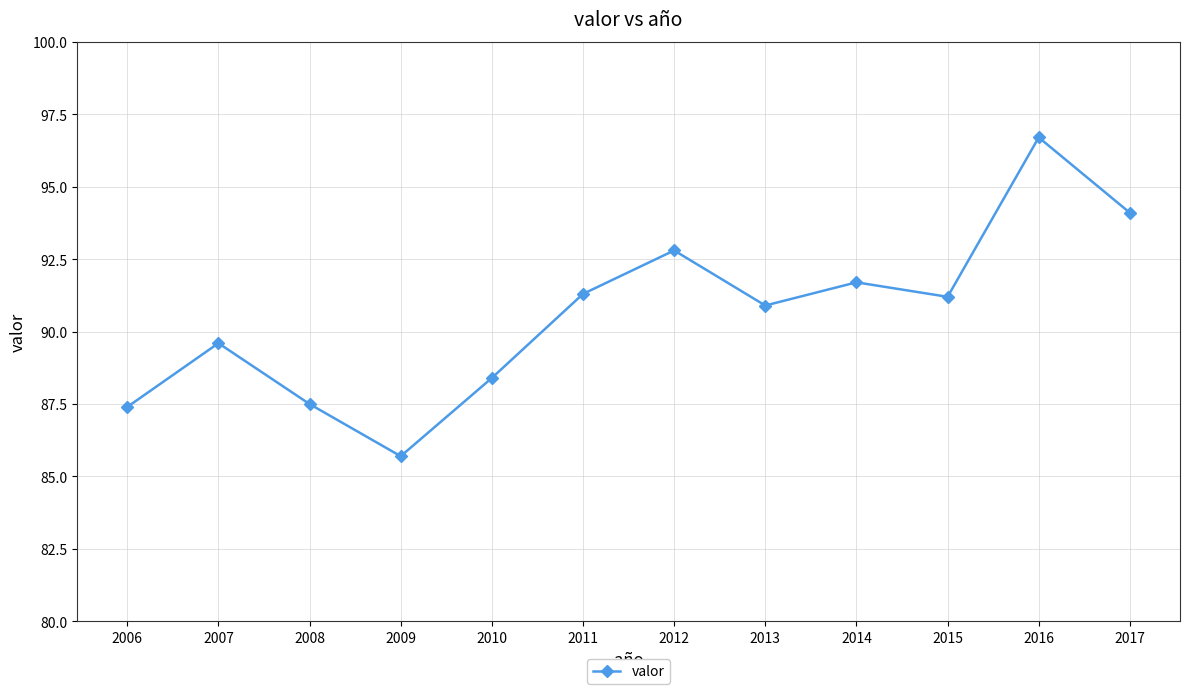

What is the difference between the second highest and minimum values?

8.4